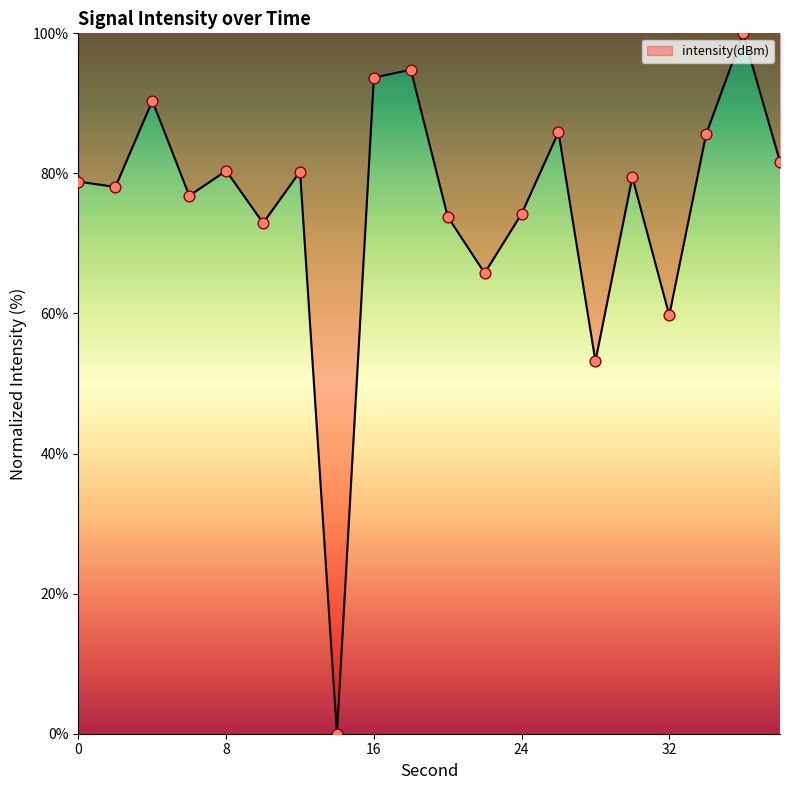

What is the maximum value shown in the chart?

100.0